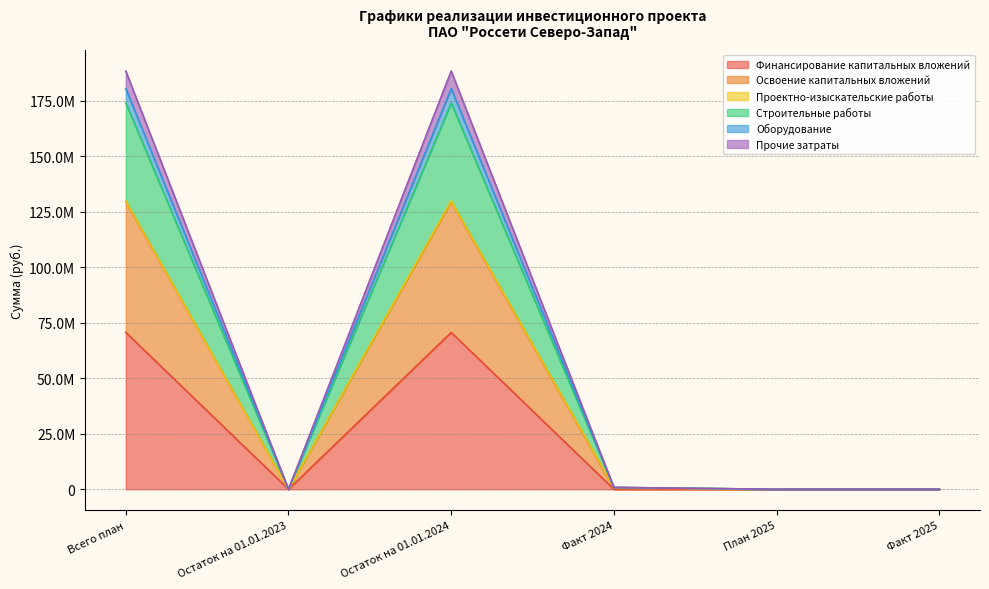

Does the chart have visible grid lines?

Yes